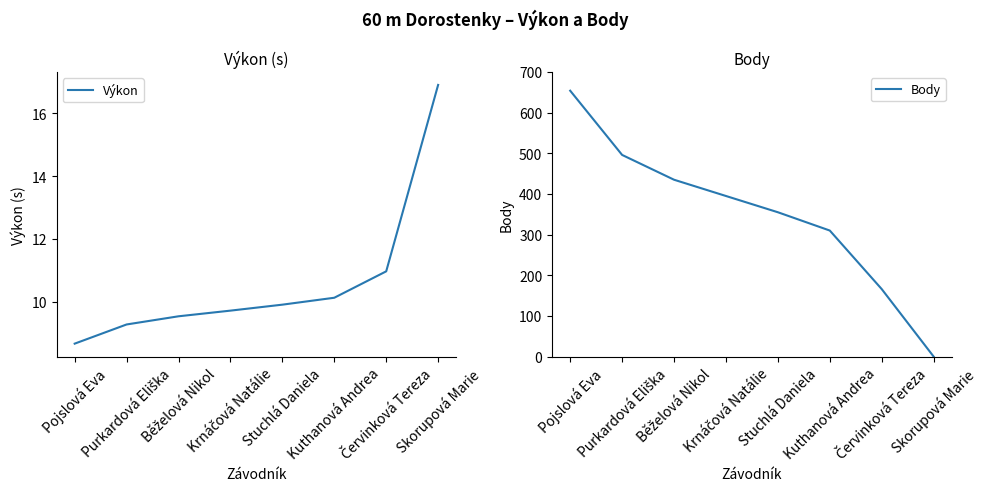

What is the difference between the highest and lowest values at Skorupová Marie?

16.9